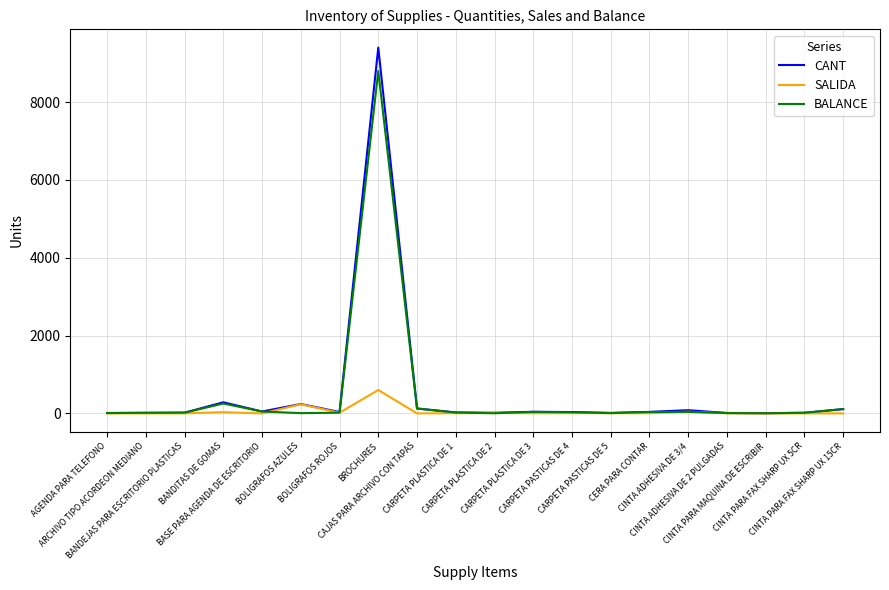

What is the maximum value shown in the chart?

9400